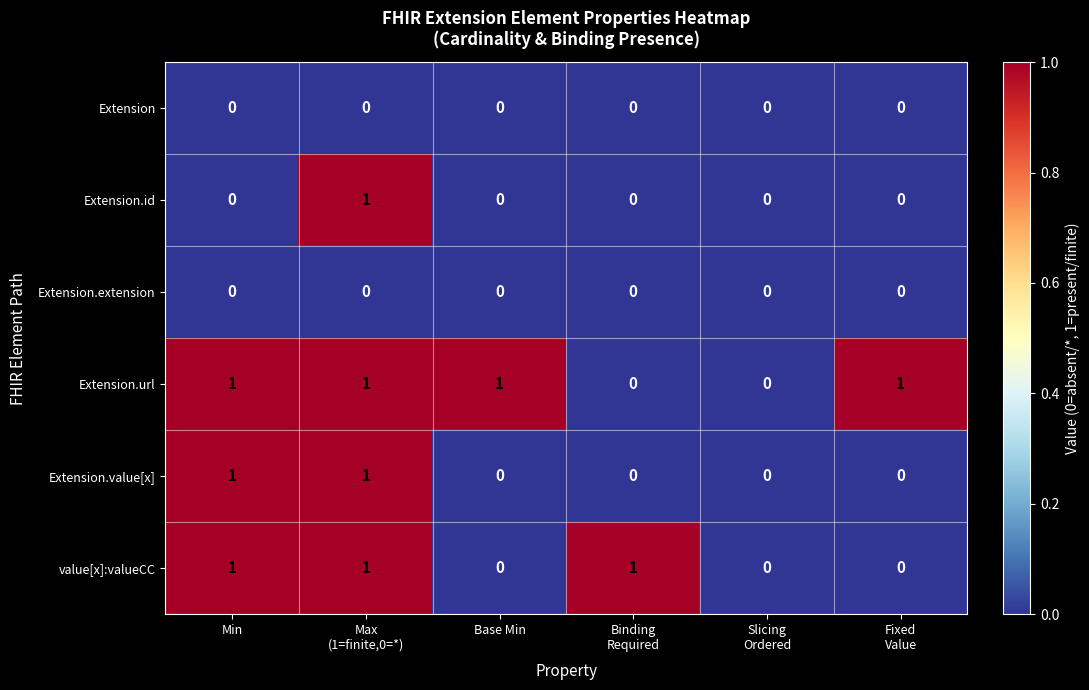

Count the value[x]:valueCC values in the range 0 to 1.

6